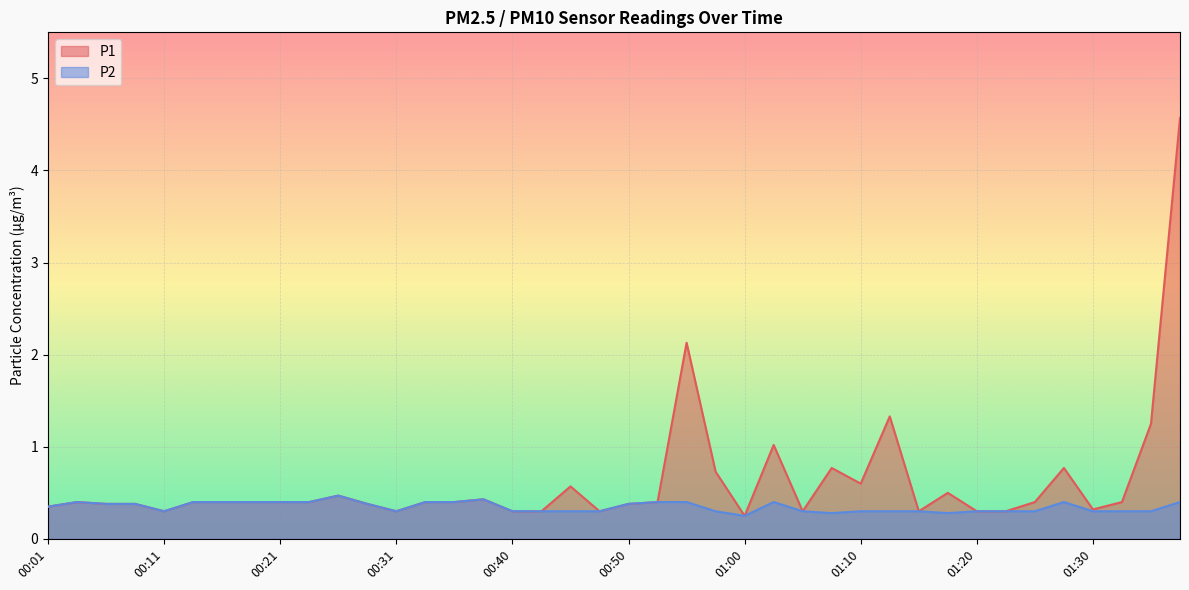

How many lines are shown in the chart?

2